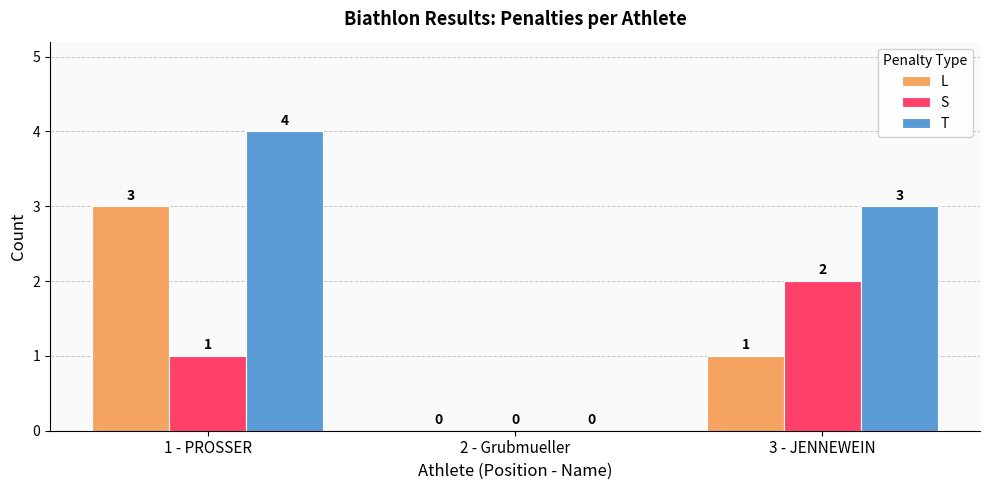

Between 2 - Grubmueller and 3 - JENNEWEIN, which series saw the biggest shift?

T